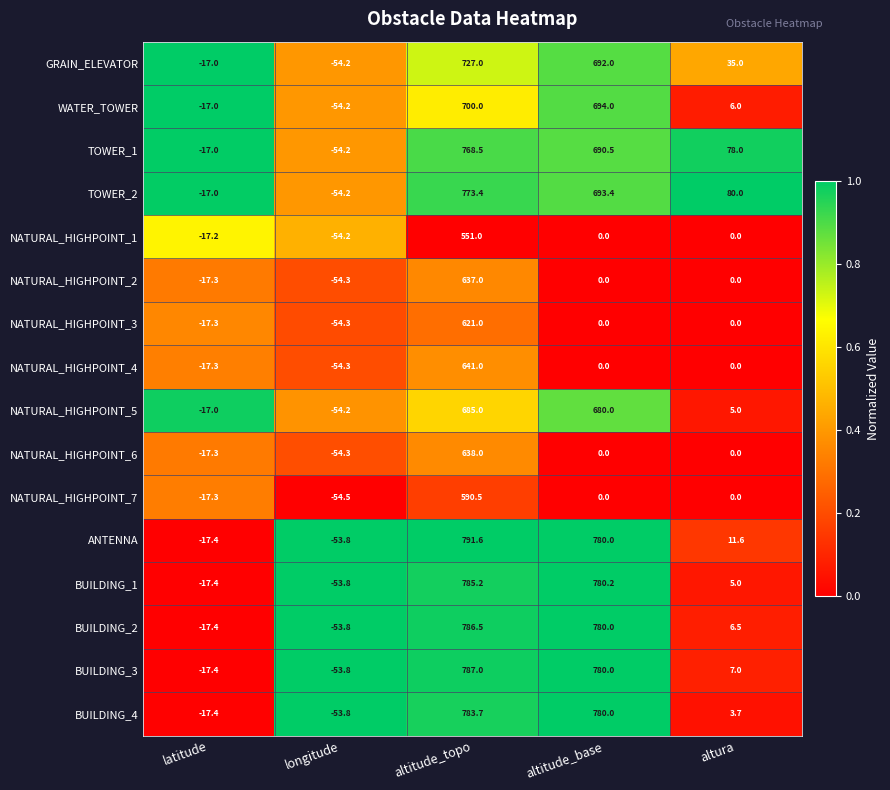

Between longitude and altitude_base, which series saw the biggest shift?

BUILDING_1